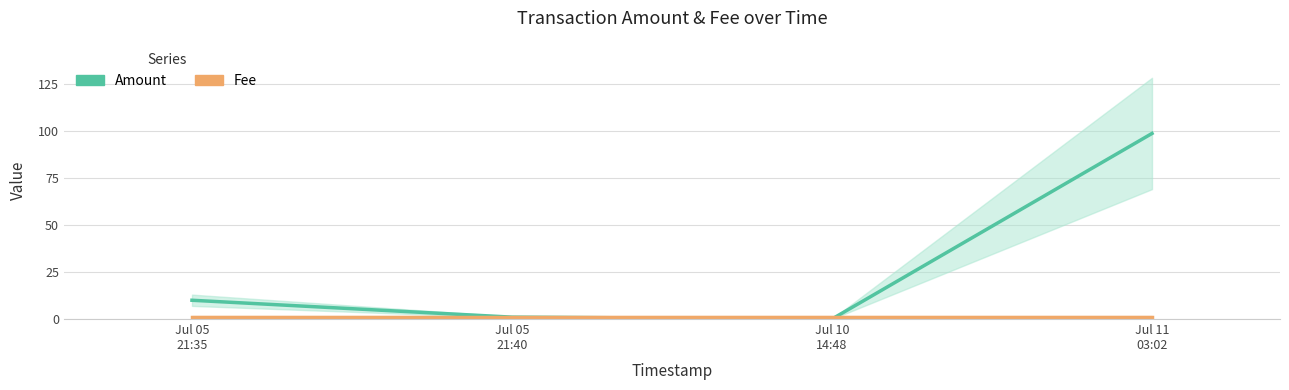

Between Jul 05
21:35 and Jul 05
21:40, which series saw the biggest shift?

Amount